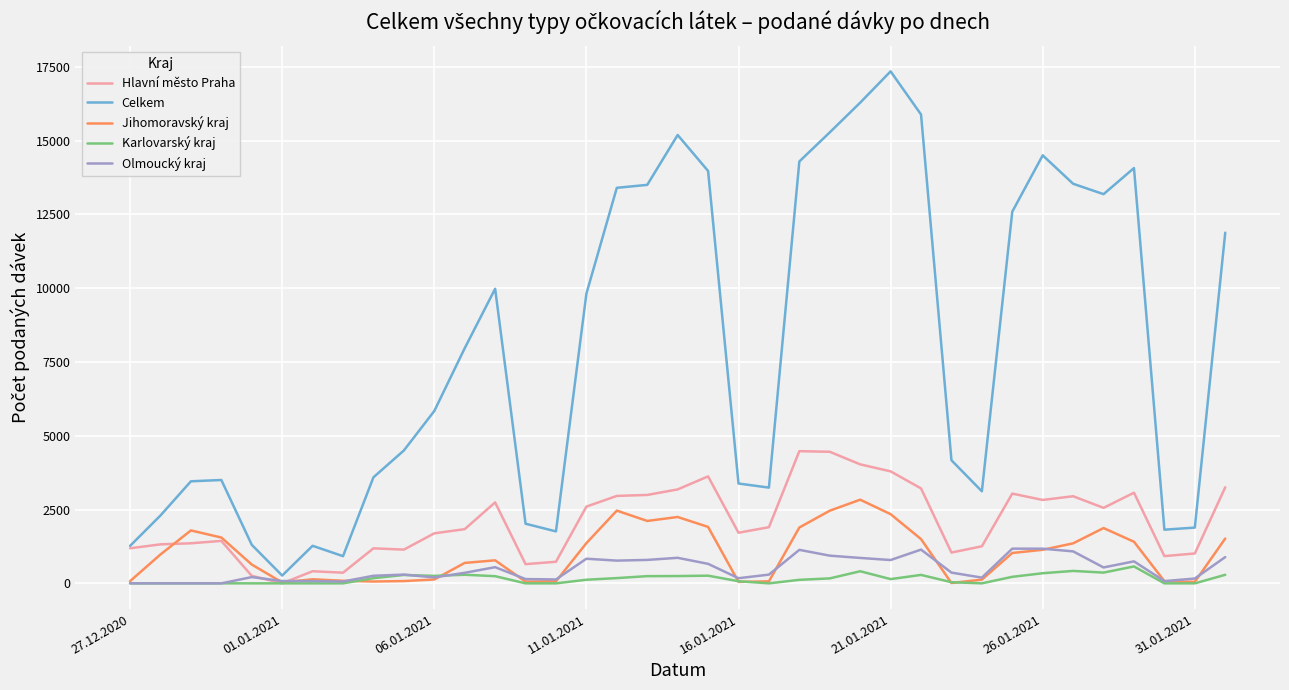

Which series has the largest range (max minus min)?

Celkem